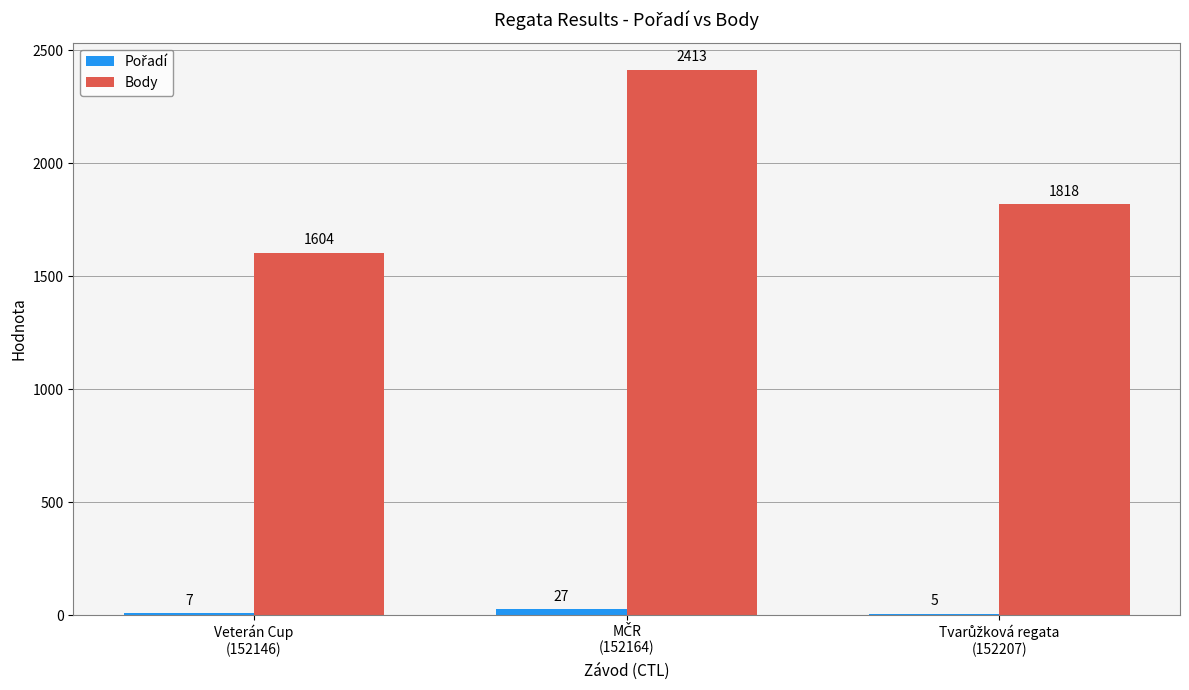

Which series has the largest total across all categories?

Body